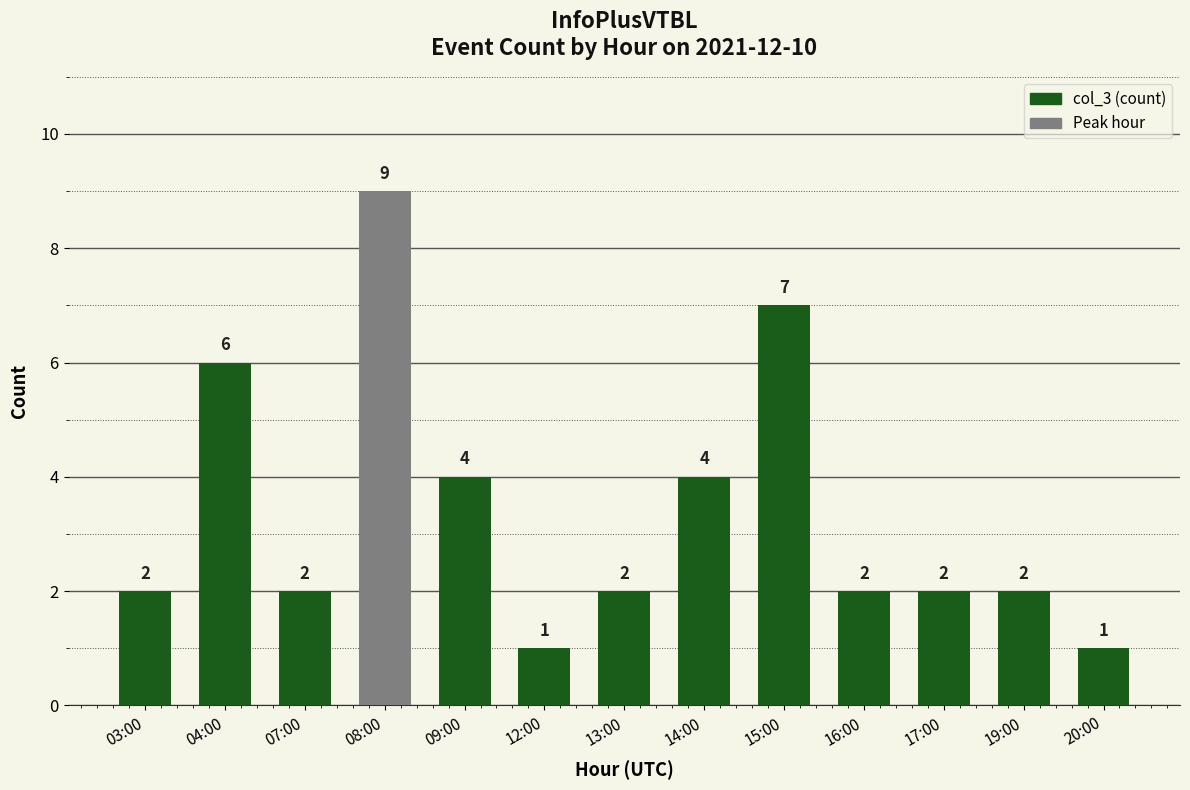

Which category has the highest value across all series?

08:00